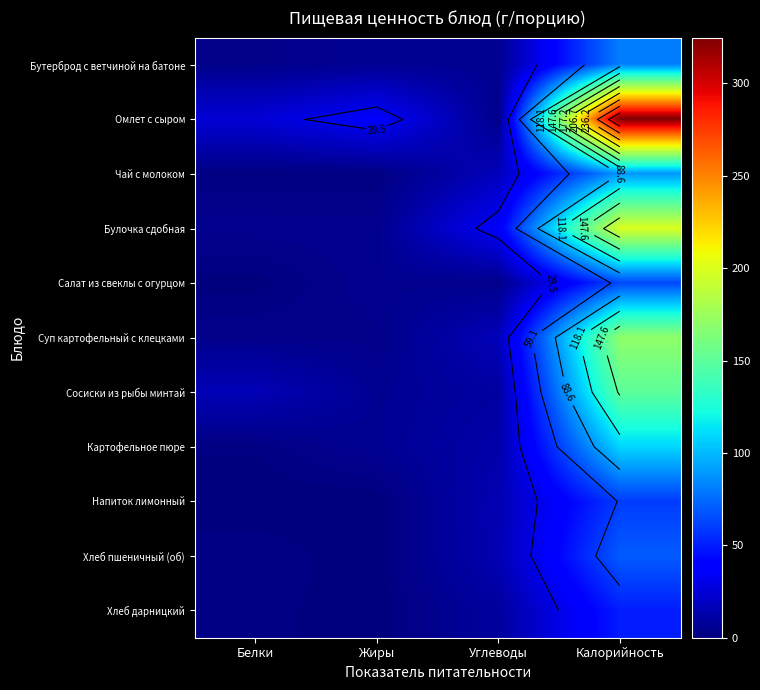

At Калорийность, list the series in order from largest to smallest.

Омлет с сыром, Булочка сдобная, Суп картофельный с клецками, Сосиски из рыбы минтай, Картофельное пюре, Чай с молоком, Бутерброд с ветчиной на батоне, Хлеб пшеничный (об), Салат из свеклы с огурцом, Напиток лимонный, Хлеб дарницкий